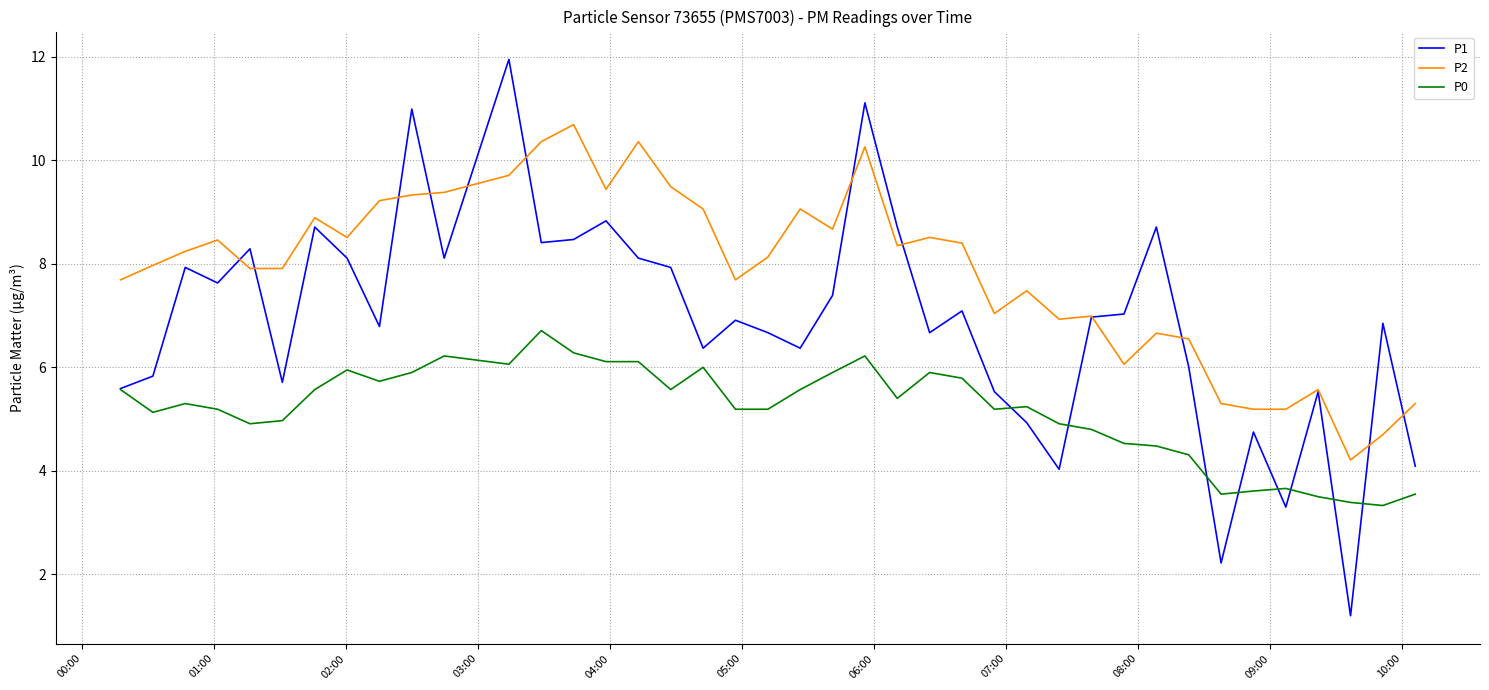

Which series has the largest range (max minus min)?

P1